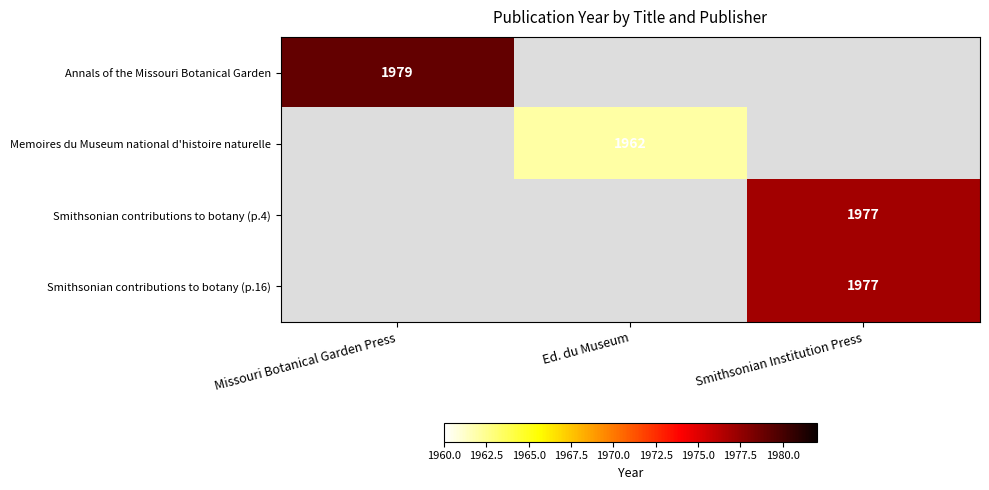

What is the greatest value displayed?

1979.0